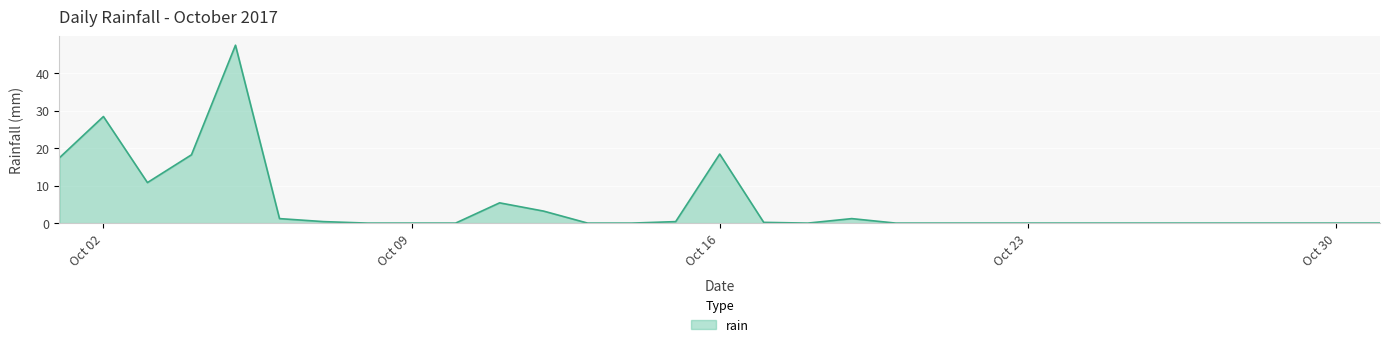

How many lines are shown in the chart?

1